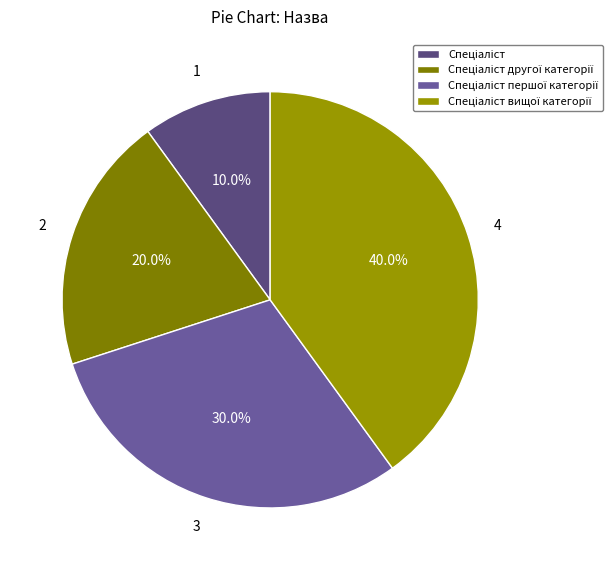

Which category has the biggest portion of the pie?

Спеціаліст вищої категорії